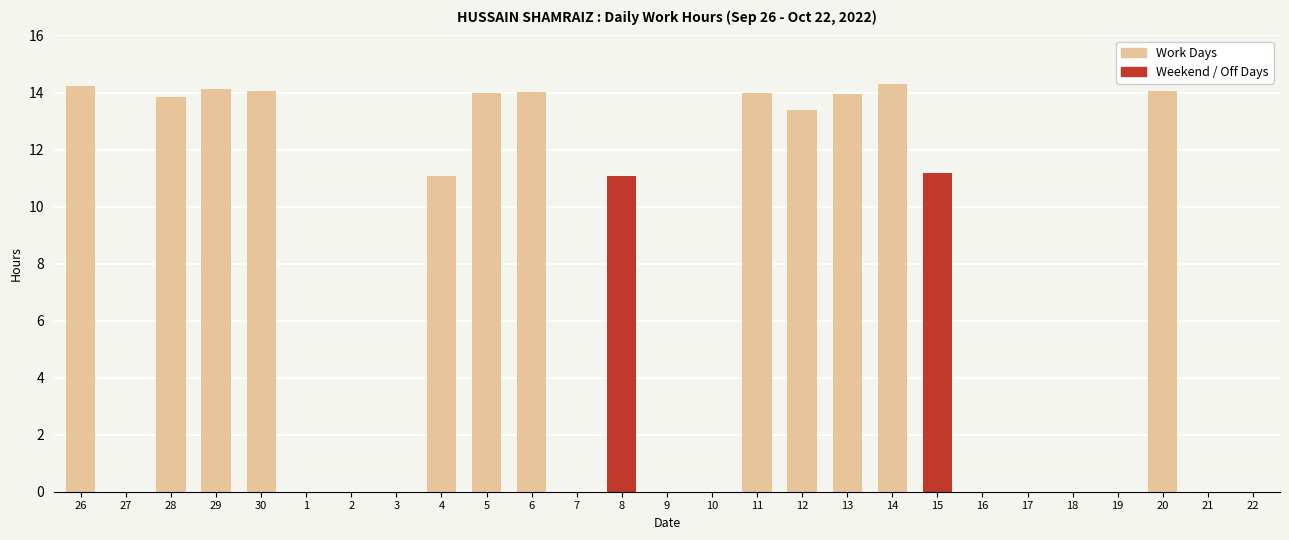

What is the difference between the highest and lowest values at 13?

13.9